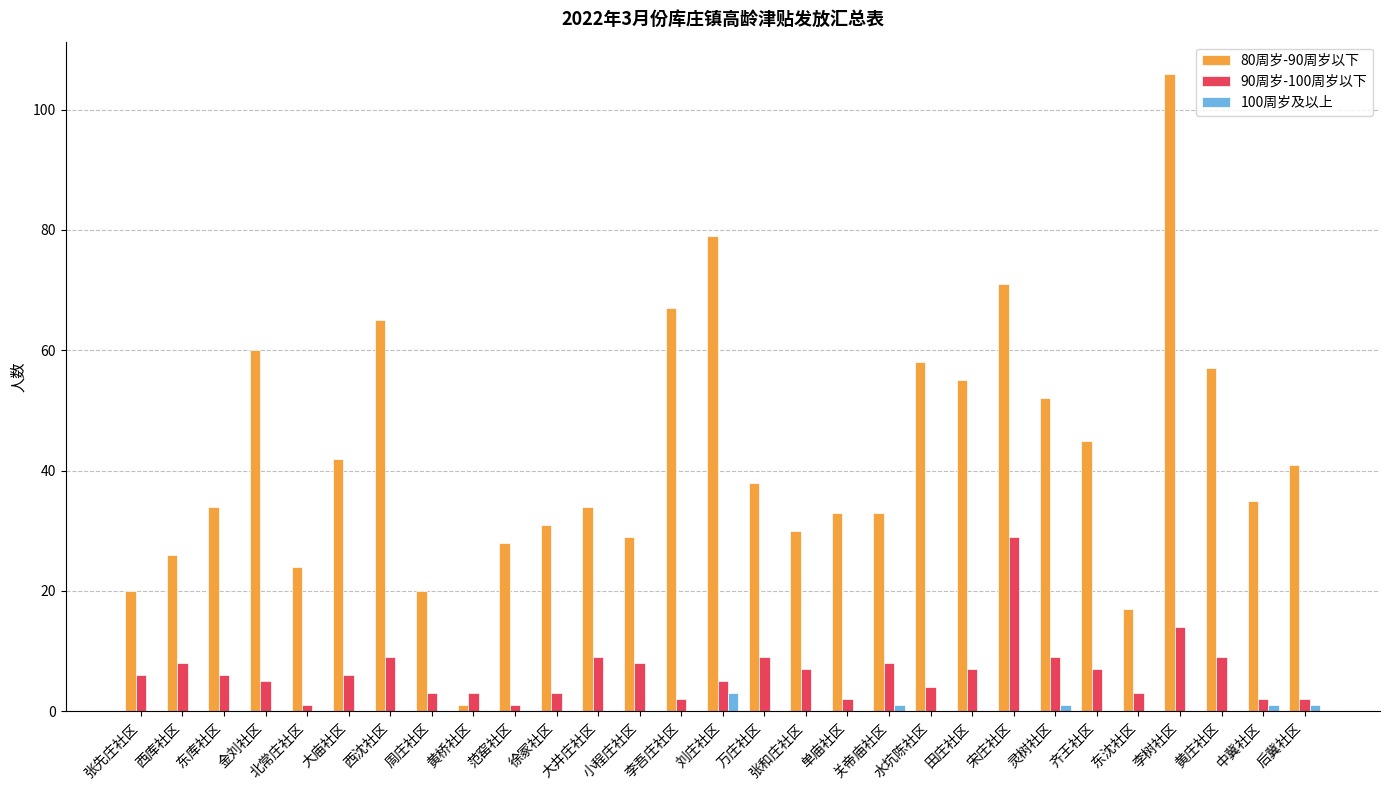

What are all the series names shown in the legend?

80周岁-90周岁以下, 90周岁-100周岁以下, 100周岁及以上